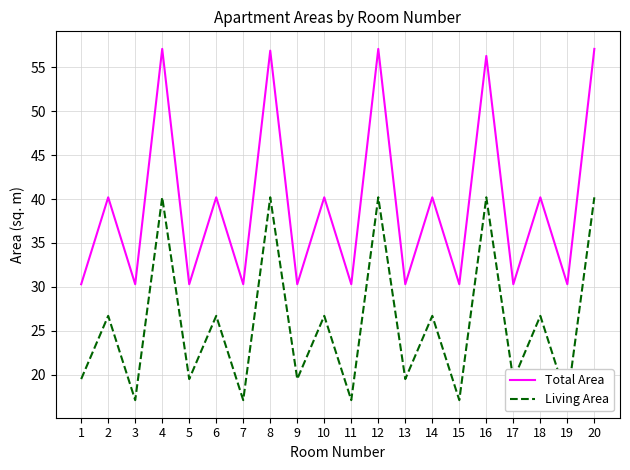

What is the value of the Total Area point at the 15th from the left?

30.3